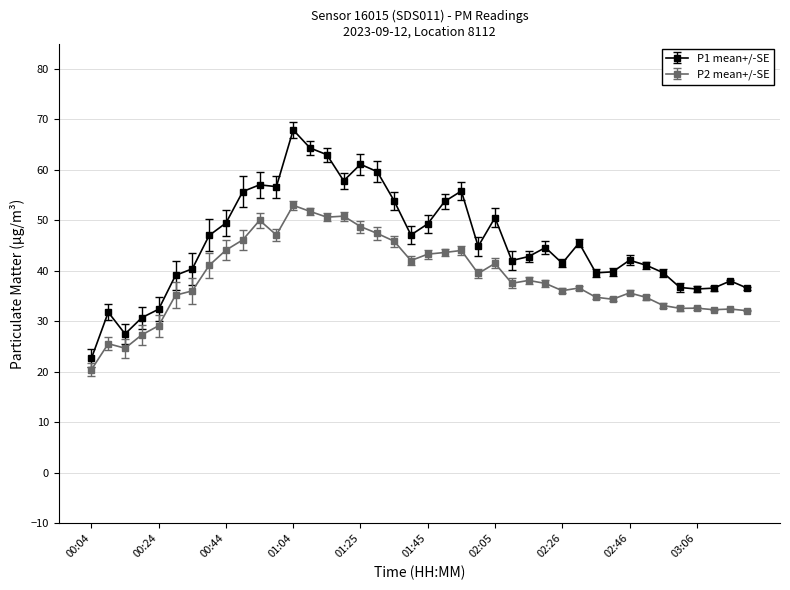

Which series has the widest spread of values?

P1 mean+/-SE